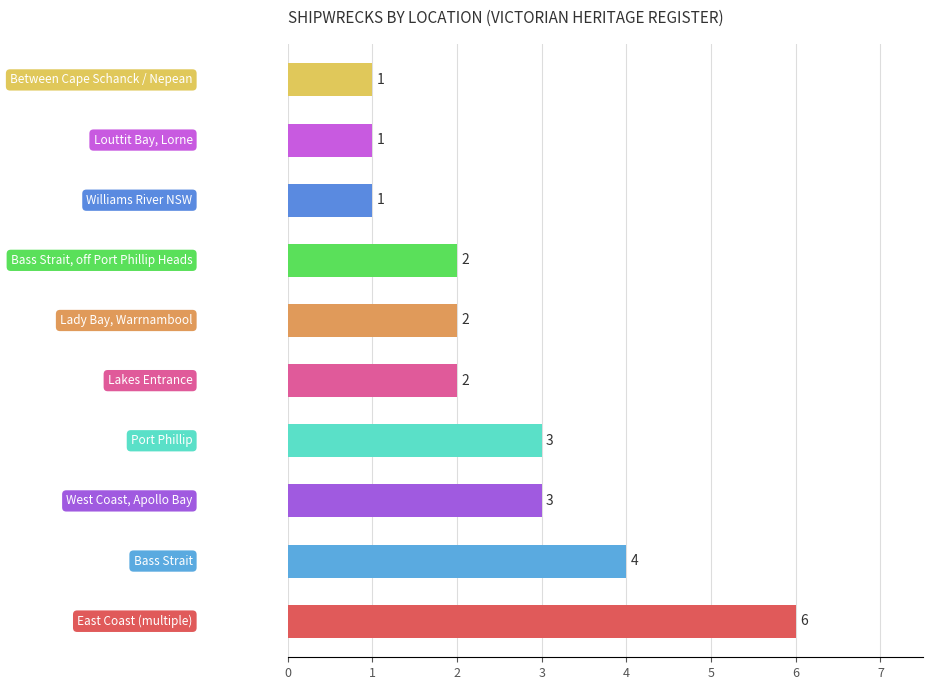

What is the maximum value shown in the chart?

6